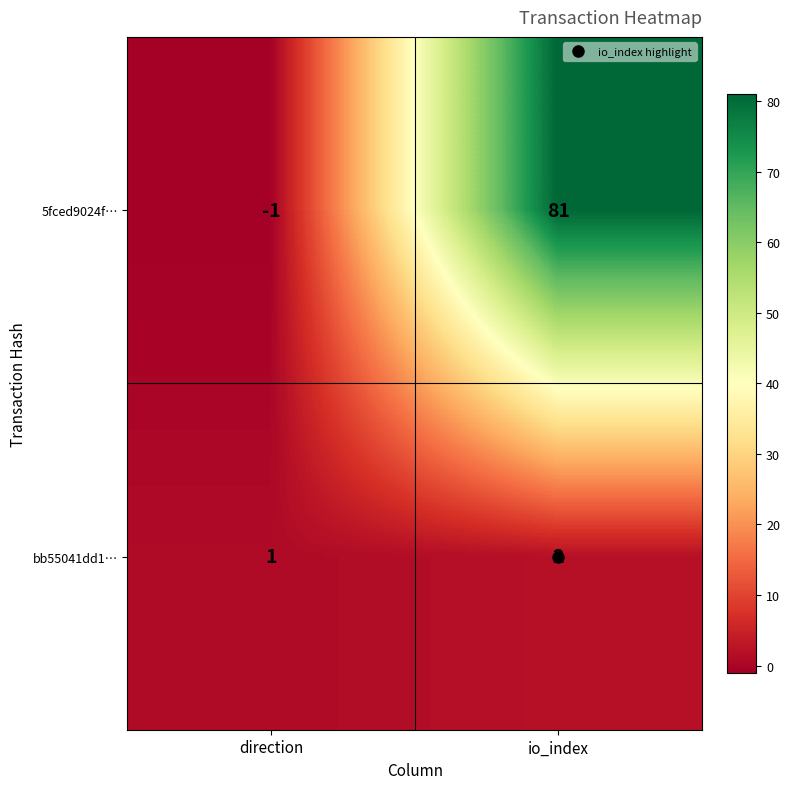

Which series changed the most between direction and io_index?

5fced9024f…